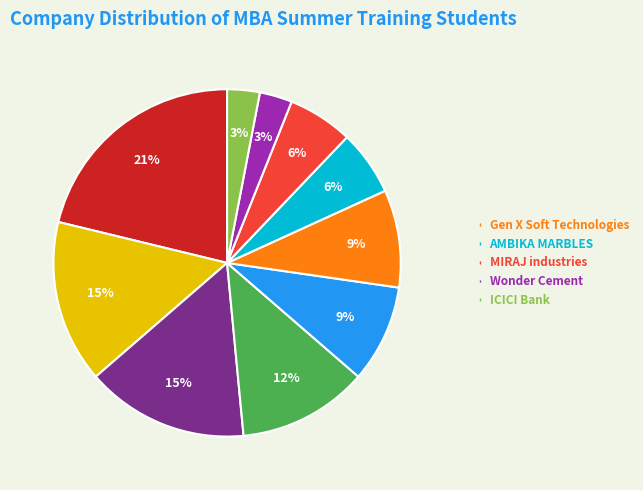

To the nearest percent, what is the difference between the largest and smallest slice percentages?

18%